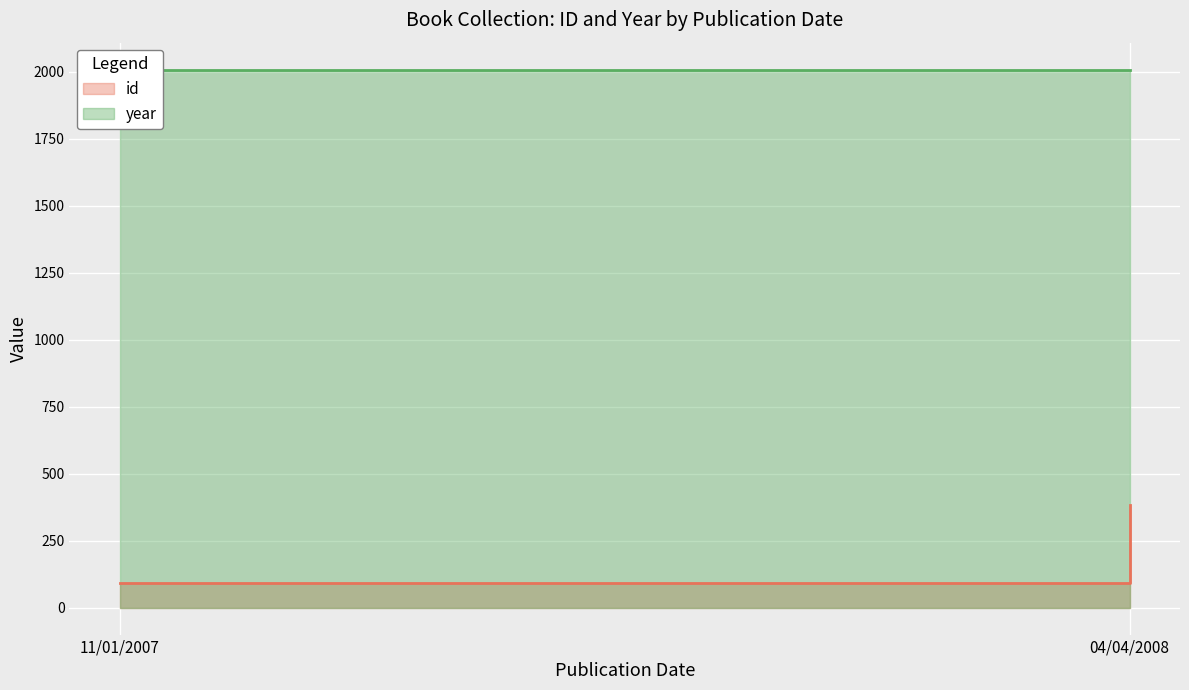

Which category has the lowest value in the year series?

11/01/2007